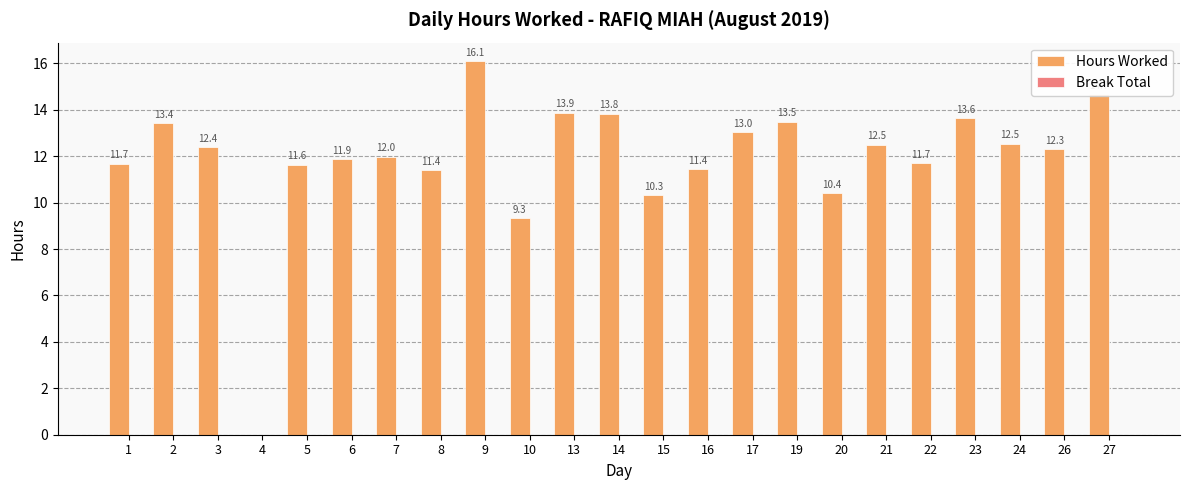

What is the change in value from 2 to 15?

-3.1